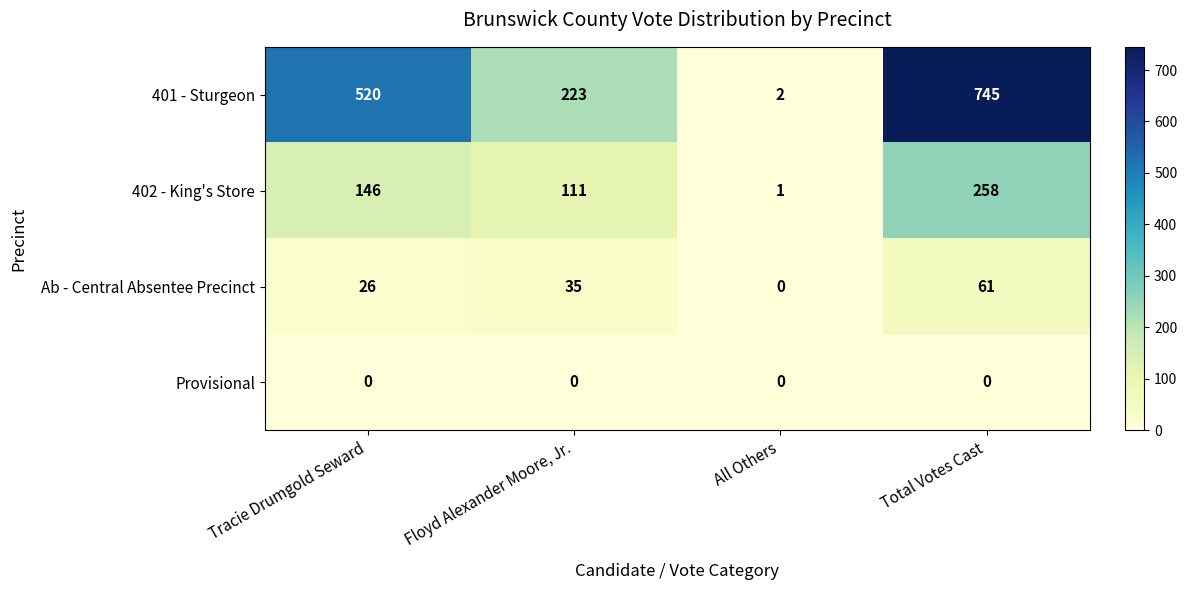

At which label is 402 - King's Store closest to 129?

Tracie Drumgold Seward